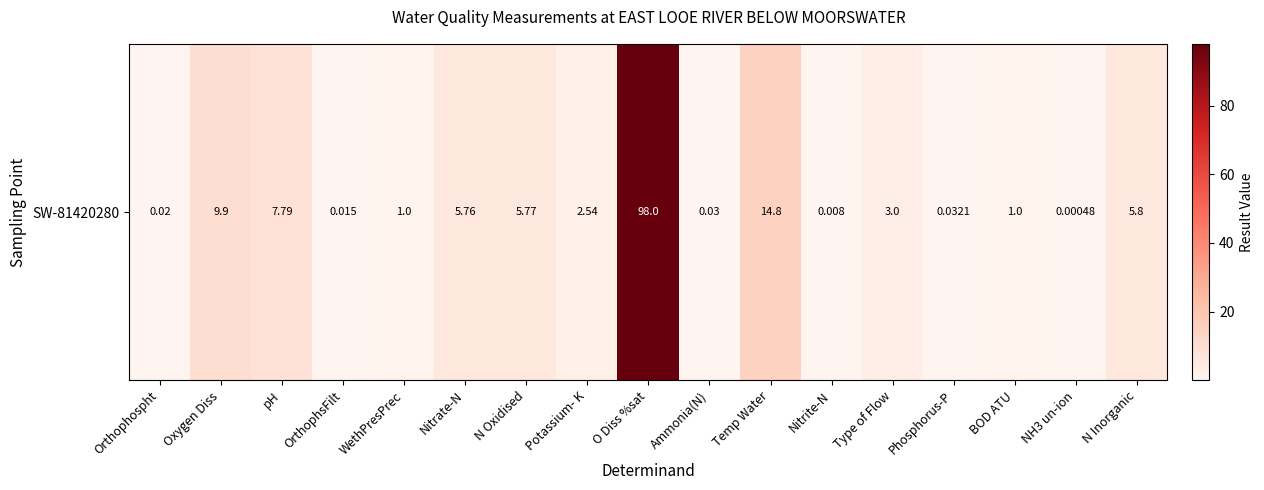

The chart shows a value of 1.0 at WethPresPrec. True or false?

True